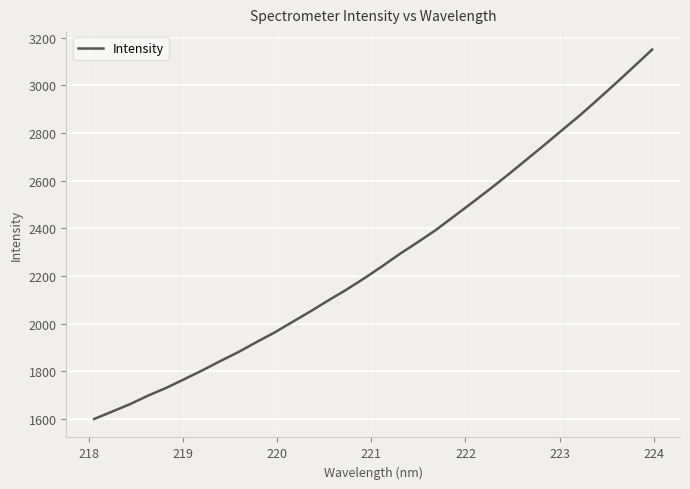

What is the difference between the maximum and minimum values?

1550.0